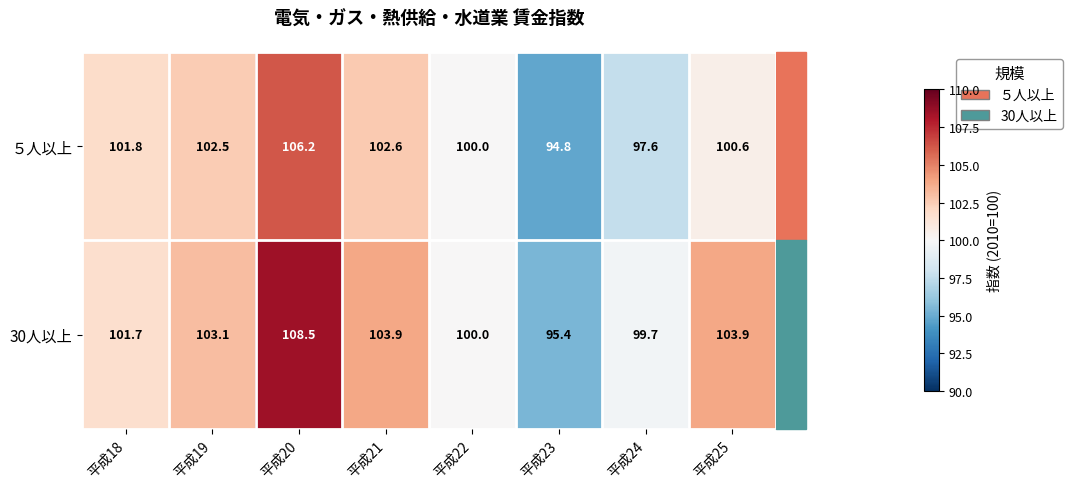

What is the difference between the maximum and second lowest values in the ５人以上 series?

8.6